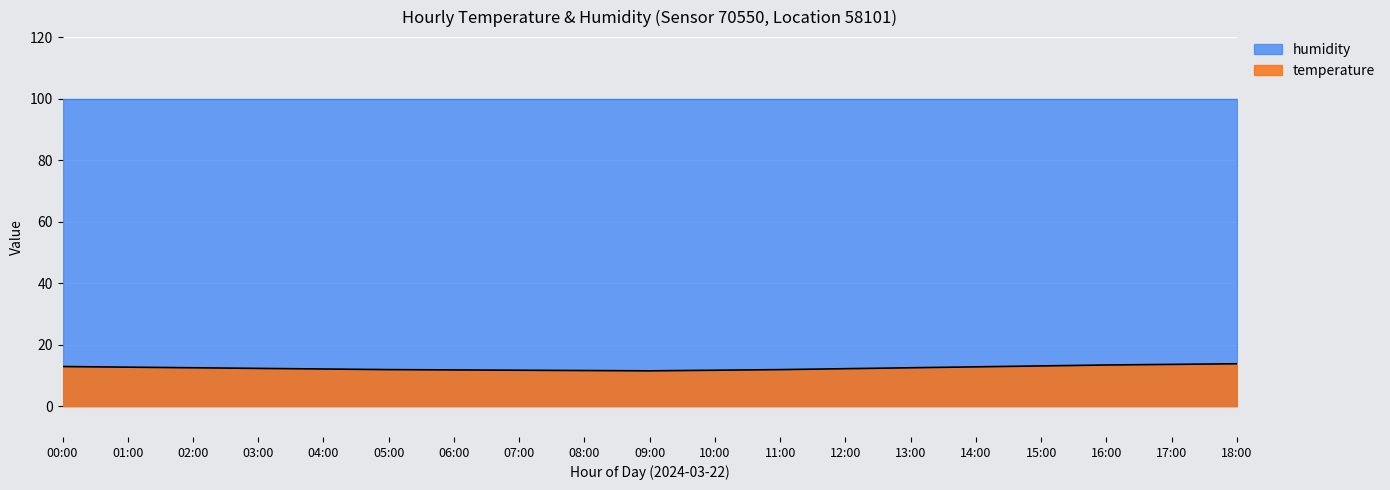

What is the minimum value shown in the chart?

11.5